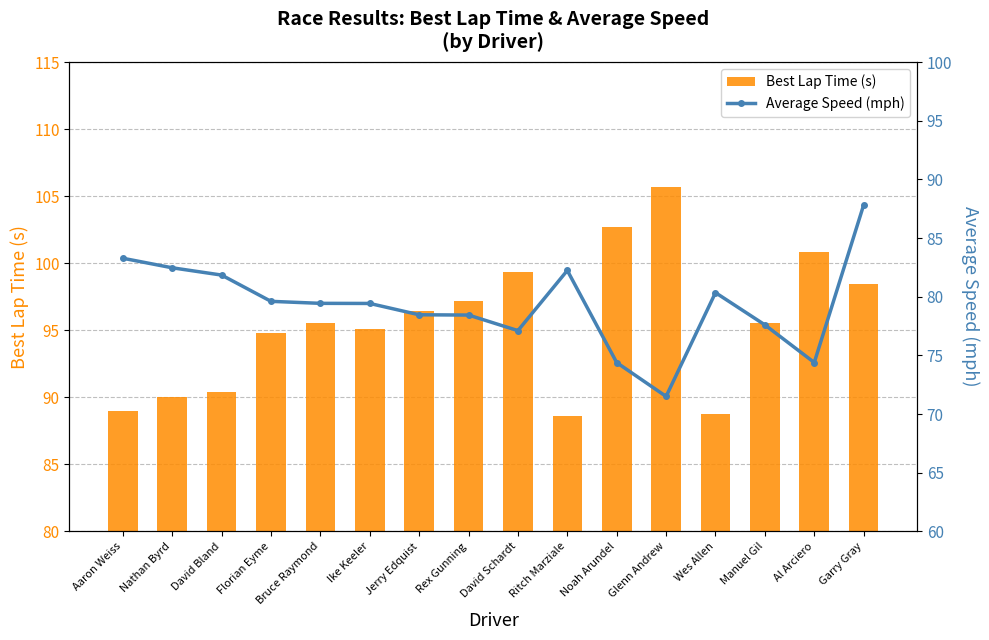

Reading right to left, transcribe all the data shown in this chart.

Best Lap time: 98.4	100.8	95.5	88.8	105.7	102.7	88.6	99.3	97.2	96.5	95.1	95.5	94.8	90.4	90.0	89.0
Average Speed: 87.8	74.4	77.6	80.3	71.5	74.4	82.2	77.1	78.4	78.5	79.4	79.4	79.6	81.8	82.5	83.3